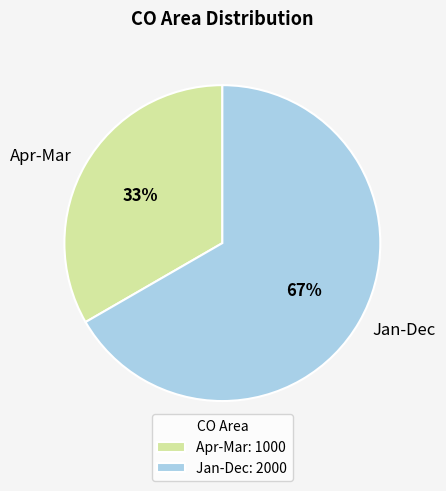

The Jan-Dec slice represents 80% of the pie. True or false?

False